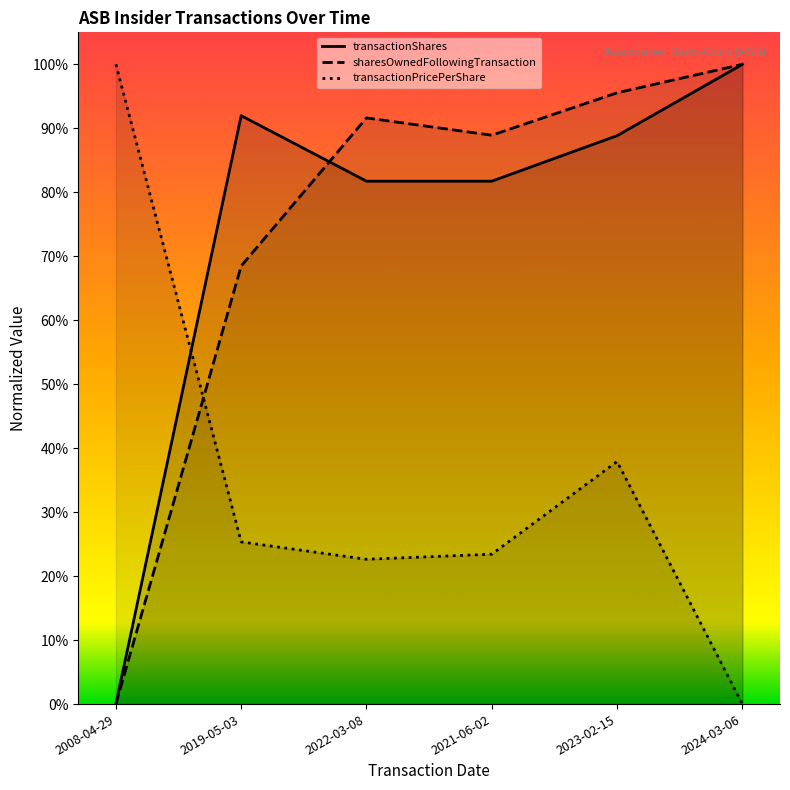

What is the highest value of the transactionPricePerShare series?

1.0